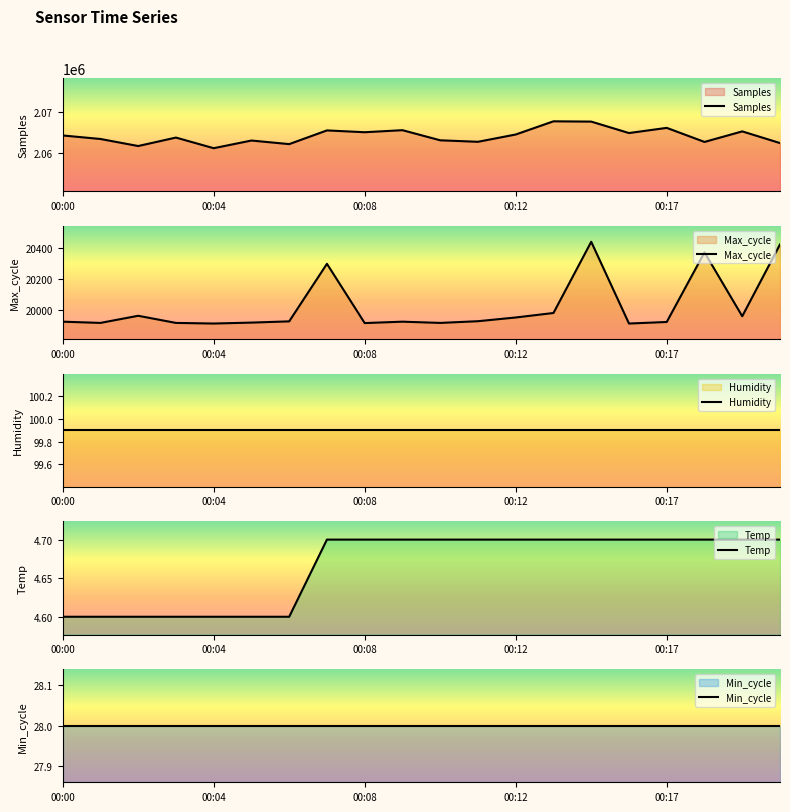

How many categories are shown in the chart?

20